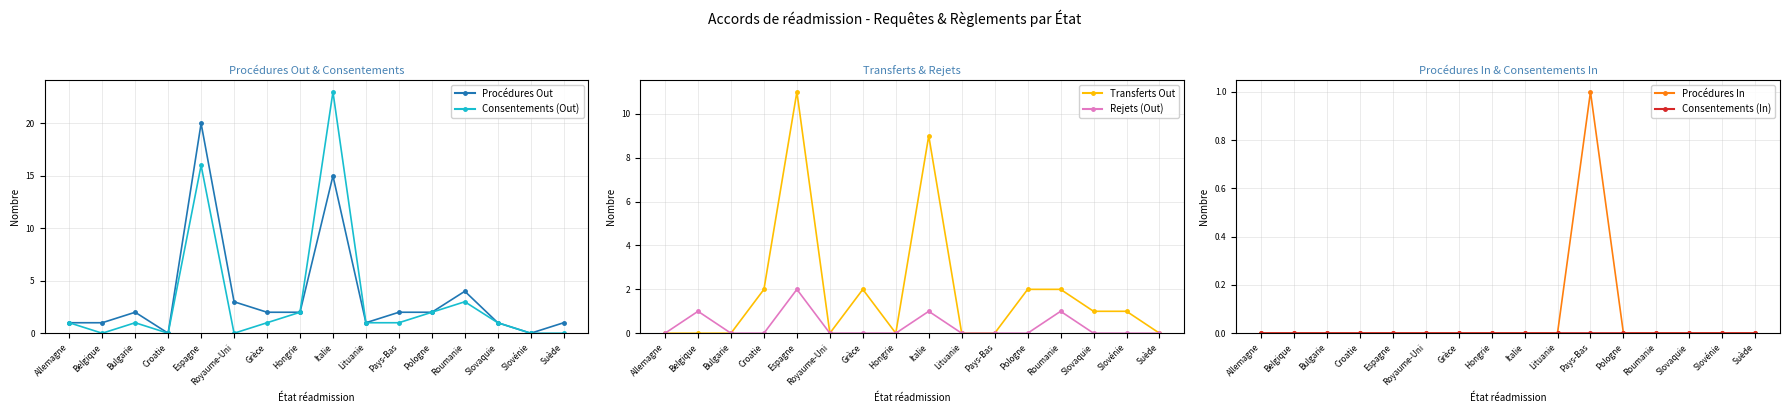

How many categories are shown in the chart?

16